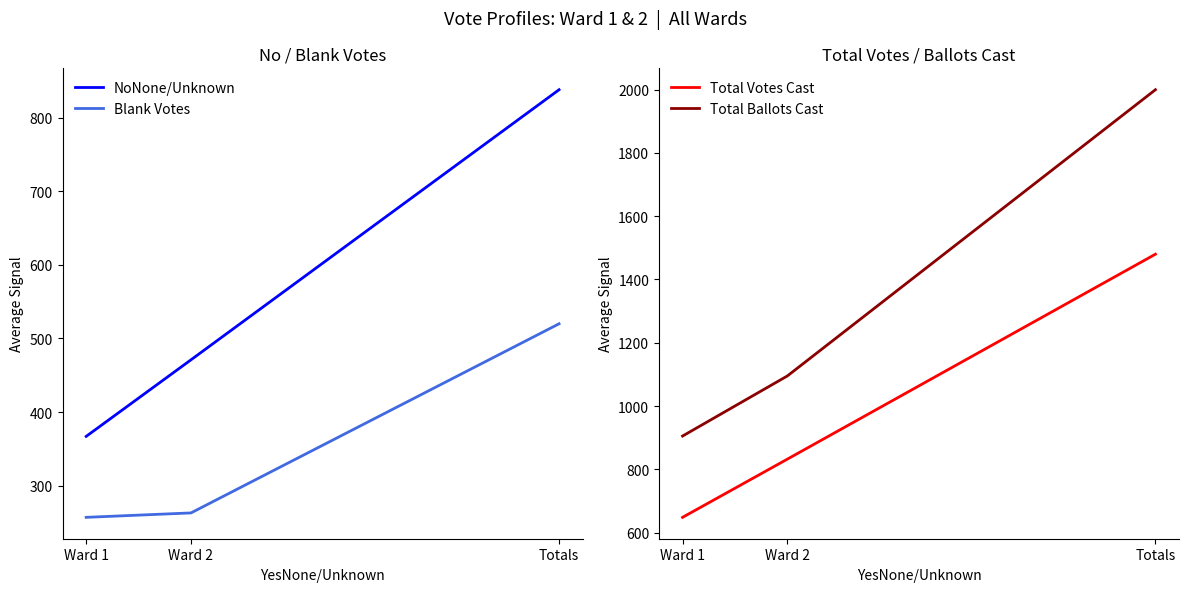

What are all the series names shown in the legend?

NoNone/Unknown, Blank Votes, Total Votes Cast, Total Ballots Cast